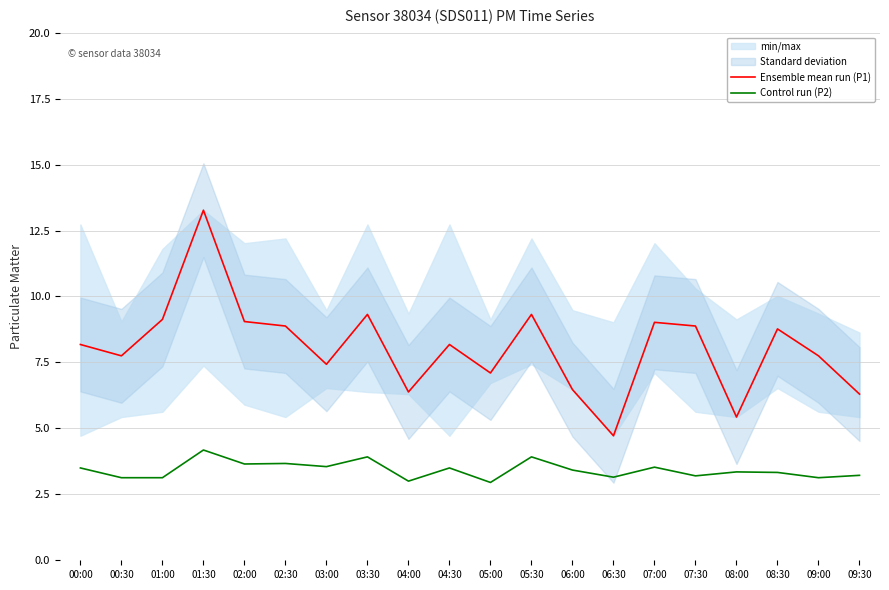

How many lines are shown in the chart?

2